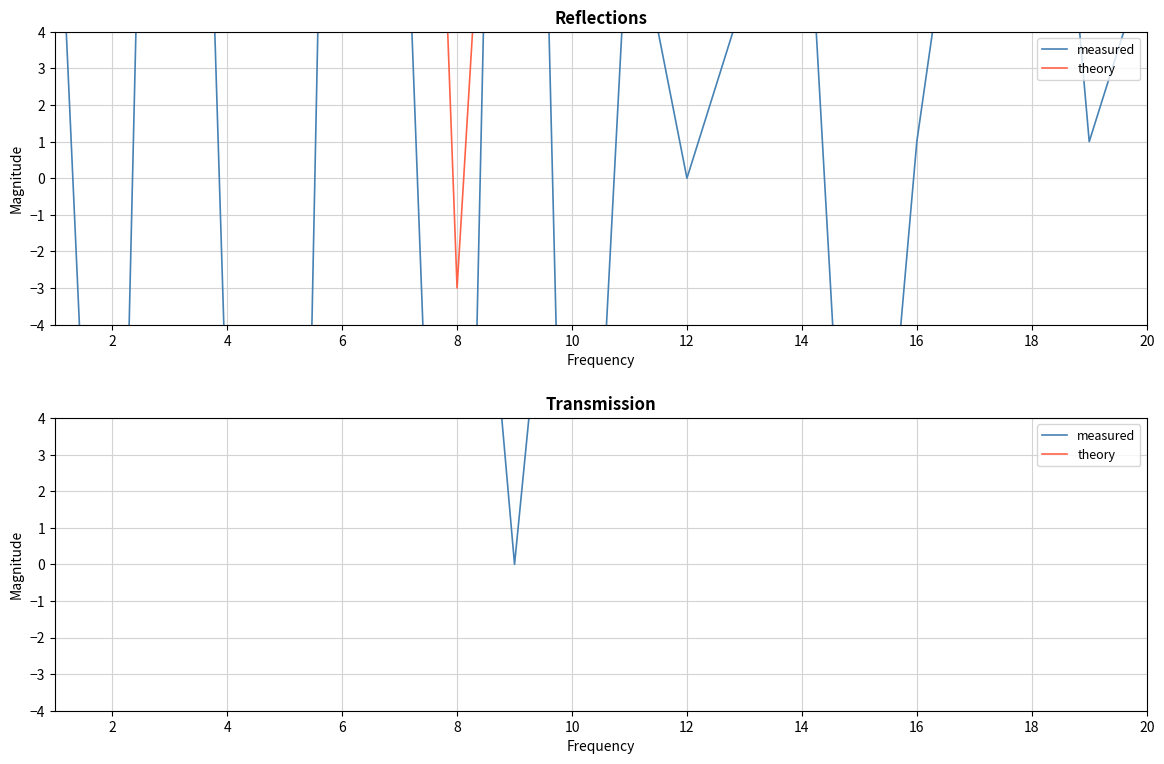

Reading right to left, transcribe all the data shown in this chart.

measured: 20	35	13	52	16	18	11	30	40	37	16	0	18	11	41	39	25	37	33	20
theory: 5	5	5	5	5	5	5	5	5	5	5	5	5	5	5	5	5	5	5	5